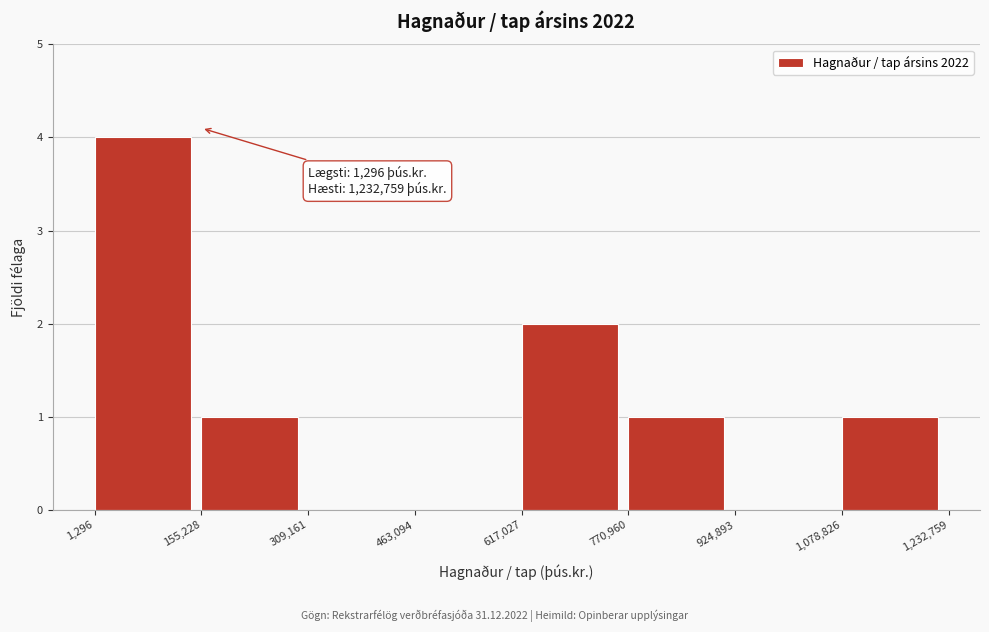

Over which range of the x-axis is the bar tallest?

1,296 to 155,228